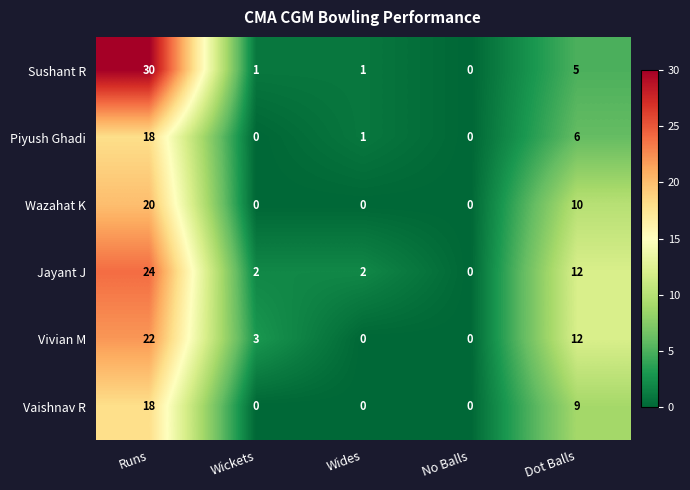

Reading right to left, list all the values displayed in this chart.

Sushant R: Dot Balls=5	No Balls=0	Wides=1	Wickets=1	Runs=30
Piyush Ghadi: Dot Balls=6	No Balls=0	Wides=1	Wickets=0	Runs=18
Wazahat K: Dot Balls=10	No Balls=0	Wides=0	Wickets=0	Runs=20
Jayant J: Dot Balls=12	No Balls=0	Wides=2	Wickets=2	Runs=24
Vivian M: Dot Balls=12	No Balls=0	Wides=0	Wickets=3	Runs=22
Vaishnav R: Dot Balls=9	No Balls=0	Wides=0	Wickets=0	Runs=18